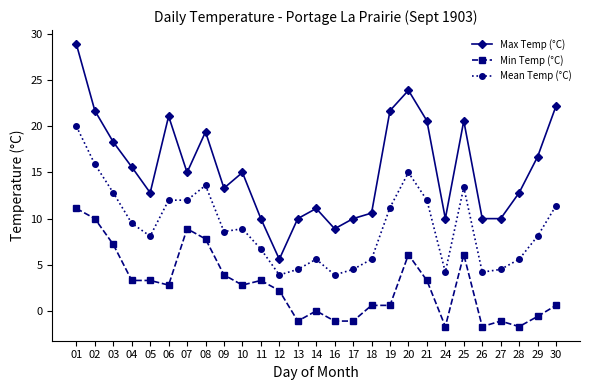

Reading right to left, what are all the values shown in this chart?

Max Temp (°C): 30=22.2	29=16.7	28=12.8	27=10.0	26=10.0	25=20.6	24=10.0	21=20.6	20=23.9	19=21.7	18=10.6	17=10.0	16=8.9	14=11.1	13=10.0	12=5.6	11=10.0	10=15.0	09=13.3	08=19.4	07=15.0	06=21.1	05=12.8	04=15.6	03=18.3	02=21.7	01=28.9
Min Temp (°C): 30=0.6	29=-0.6	28=-1.7	27=-1.1	26=-1.7	25=6.1	24=-1.7	21=3.3	20=6.1	19=0.6	18=0.6	17=-1.1	16=-1.1	14=0.0	13=-1.1	12=2.2	11=3.3	10=2.8	09=3.9	08=7.8	07=8.9	06=2.8	05=3.3	04=3.3	03=7.2	02=10.0	01=11.1
Mean Temp (°C): 30=11.4	29=8.1	28=5.6	27=4.5	26=4.2	25=13.4	24=4.2	21=12.0	20=15.0	19=11.2	18=5.6	17=4.5	16=3.9	14=5.6	13=4.5	12=3.9	11=6.7	10=8.9	09=8.6	08=13.6	07=12.0	06=12.0	05=8.1	04=9.5	03=12.8	02=15.9	01=20.0